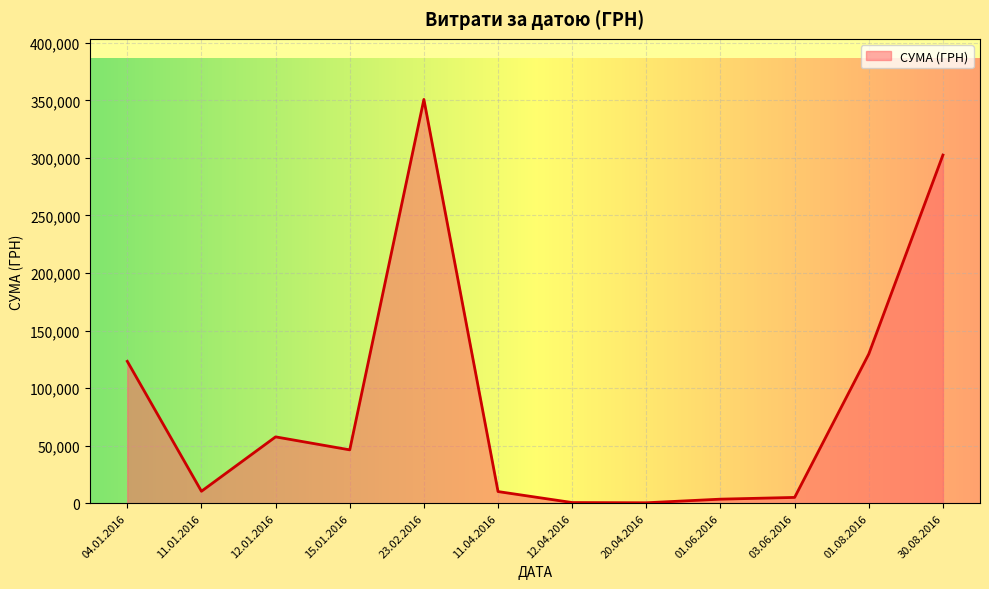

What is the change in value from 04.01.2016 to 15.01.2016?

-76907.8